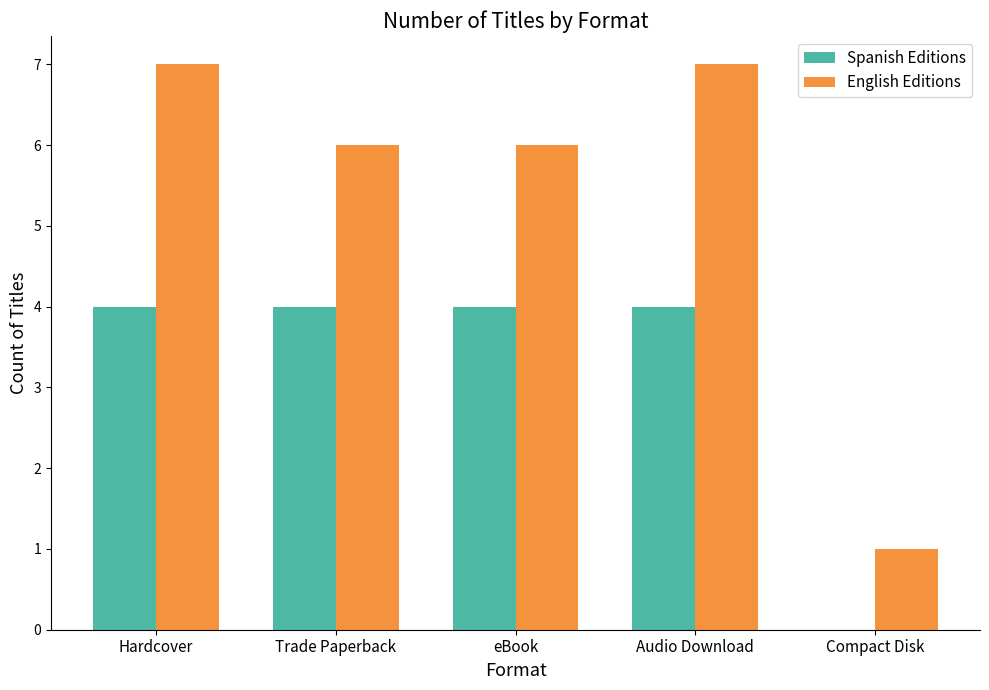

Between Hardcover and eBook, which series saw the biggest shift?

English Editions